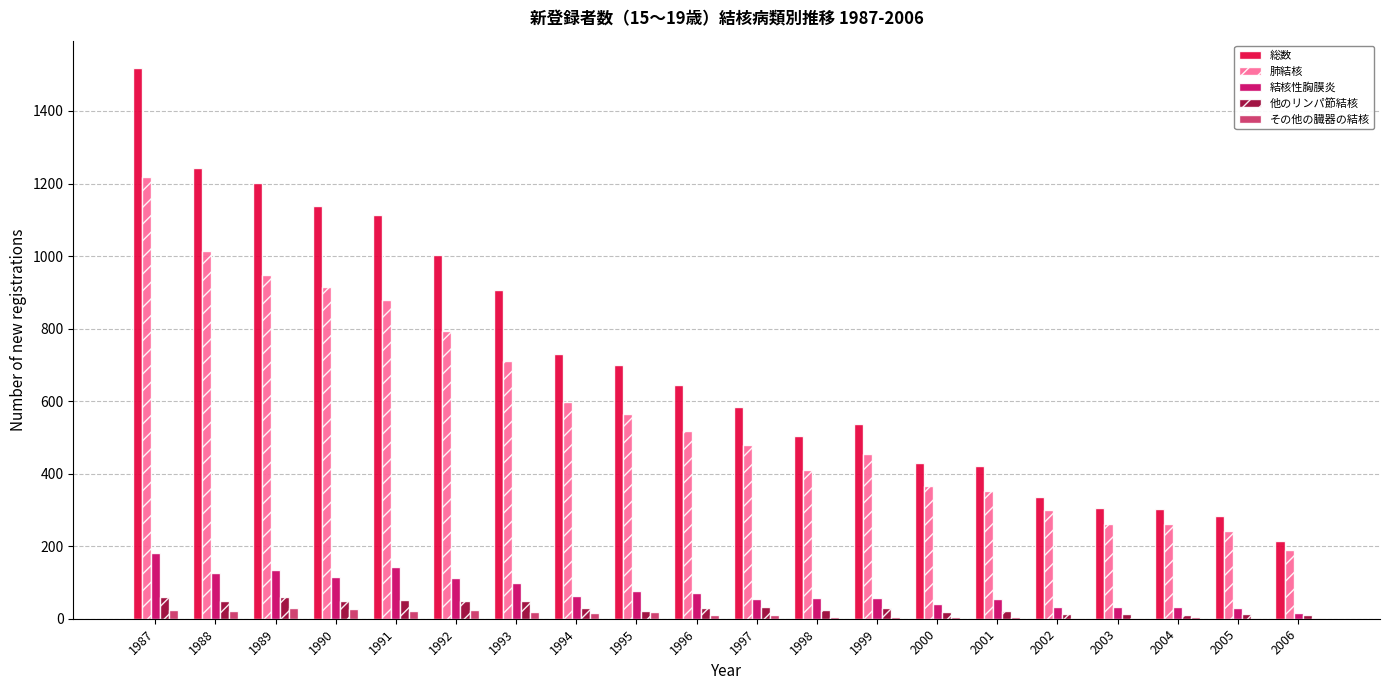

Between 1997 and 2004, which series saw the biggest shift?

総数